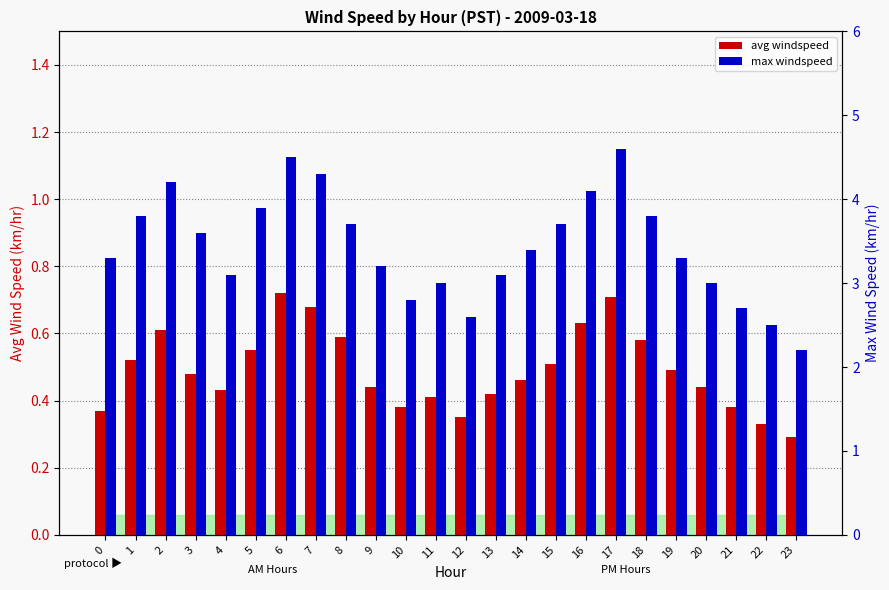

Reading left to right, extract all data points from this chart.

avg windspeed: 0.4	0.5	0.6	0.5	0.4	0.6	0.7	0.7	0.6	0.4	0.4	0.4	0.3	0.4	0.5	0.5	0.6	0.7	0.6	0.5	0.4	0.4	0.3	0.3
max windspeed: 3.3	3.8	4.2	3.6	3.1	3.9	4.5	4.3	3.7	3.2	2.8	3.0	2.6	3.1	3.4	3.7	4.1	4.6	3.8	3.3	3.0	2.7	2.5	2.2